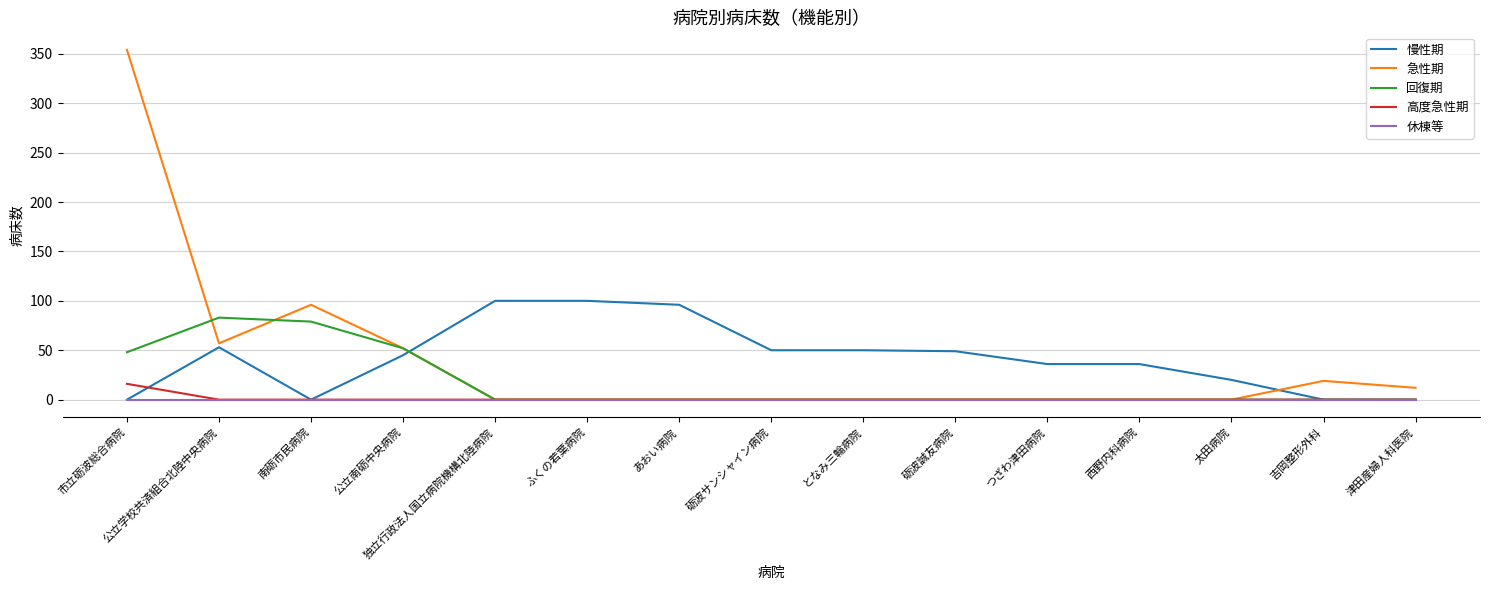

At how many categories does at least one series exceed 76?

6